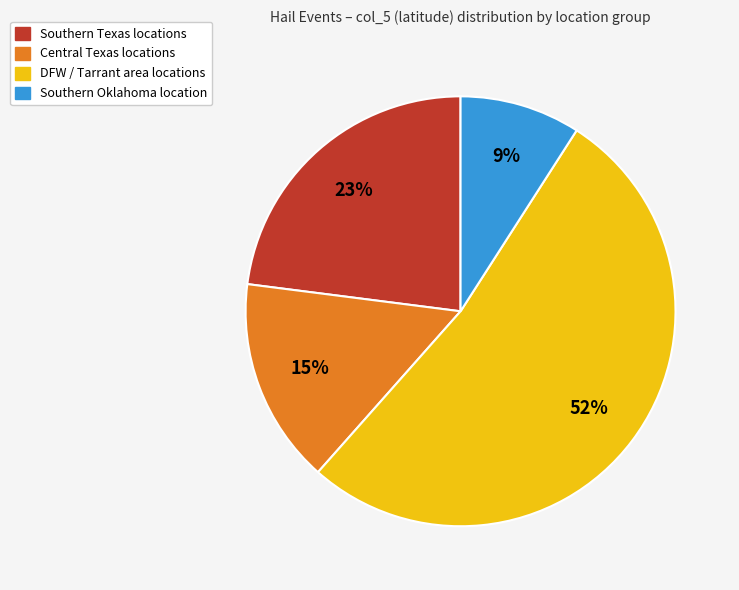

Is there a majority slice in this chart?

Yes